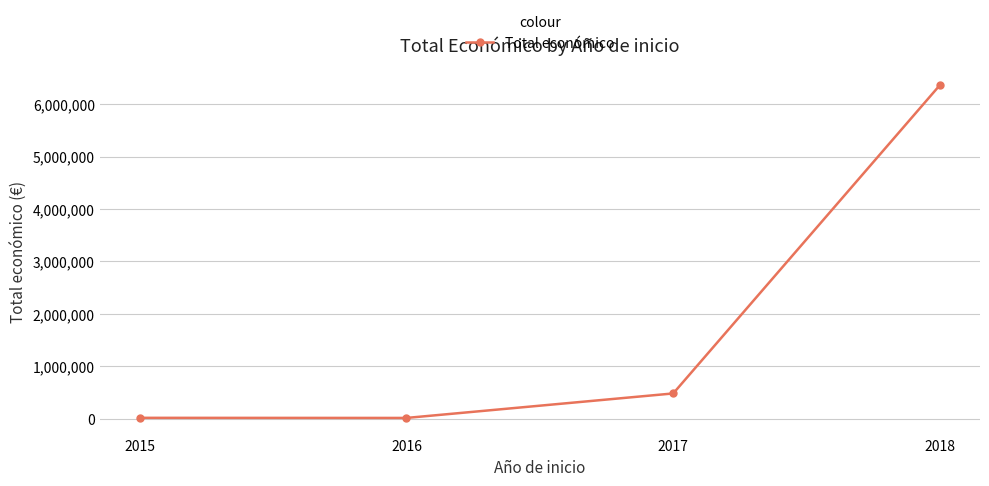

Is it true that the value at 2015 is 14000?

True